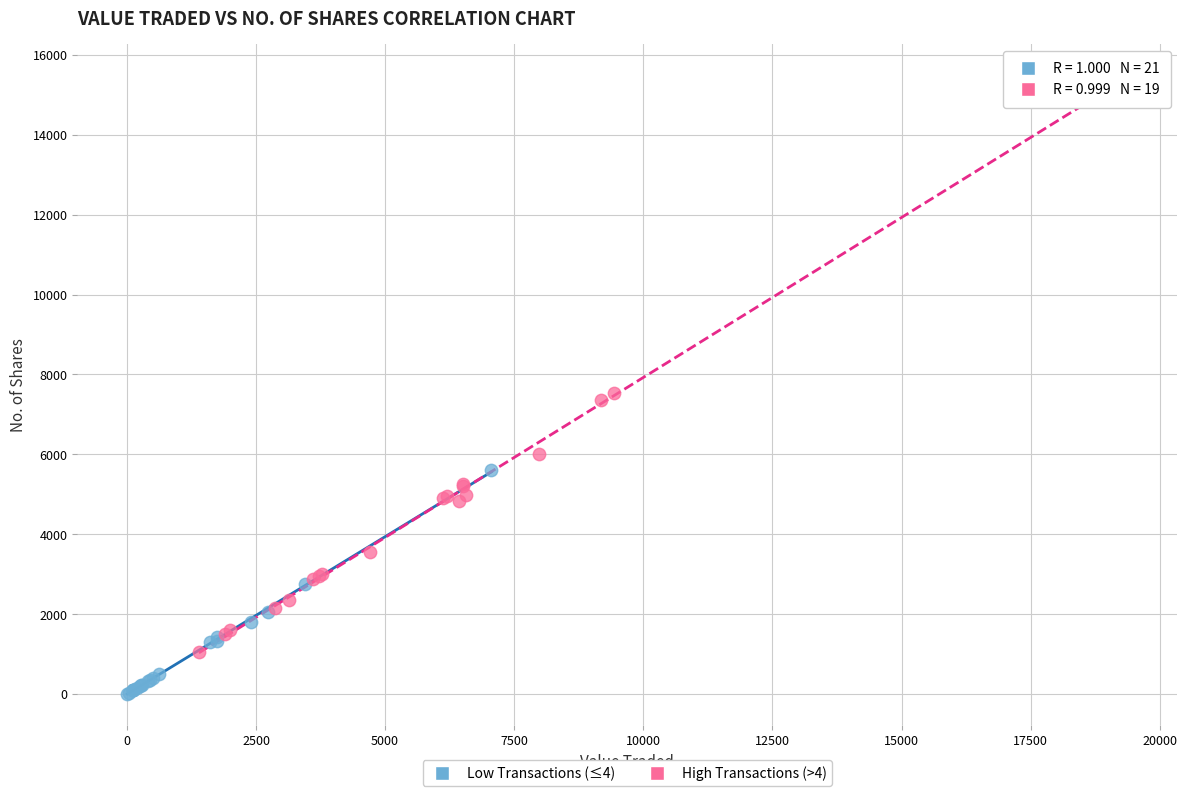

Which series reaches the minimum Y coordinate?

Low Transactions (≤4)